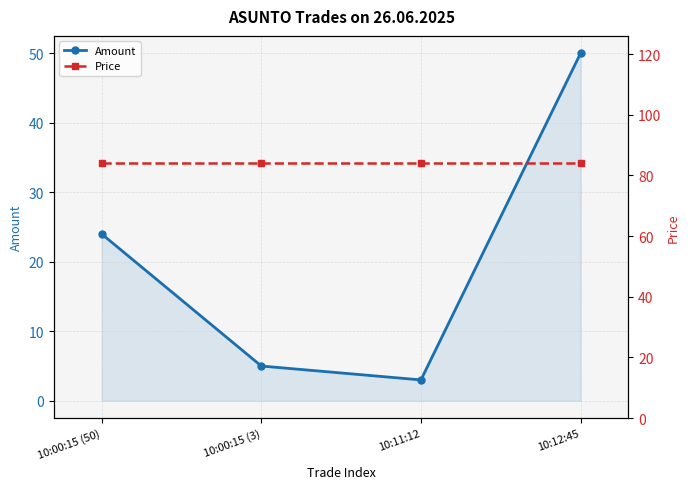

Reading left to right, transcribe all the data shown in this chart.

Amount: 10:00:15 (50)=24	10:00:15 (3)=5	10:11:12=3	10:12:45=50
Price: 10:00:15 (50)=84	10:00:15 (3)=84	10:11:12=84	10:12:45=84